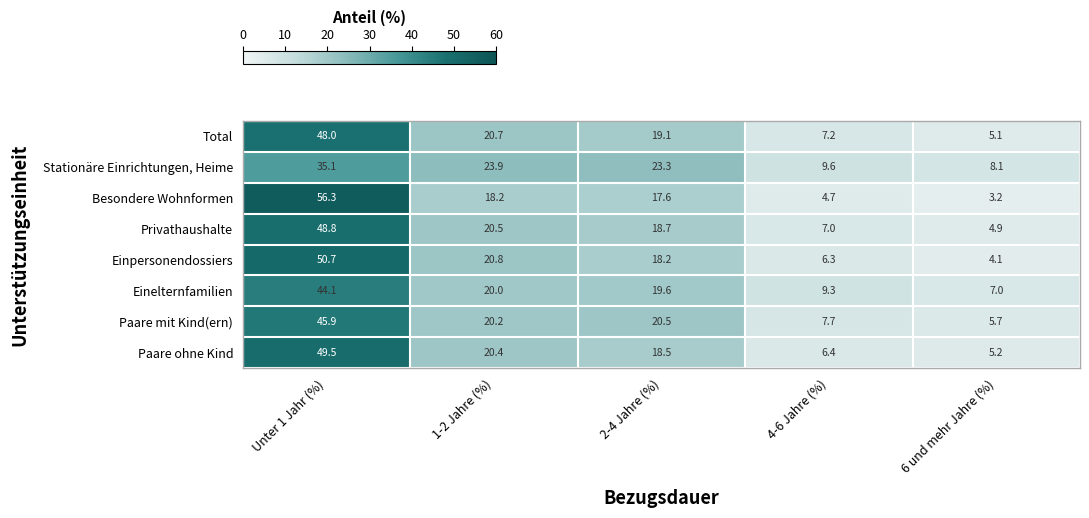

The value of Stationäre Einrichtungen, Heime at 1-2 Jahre (%) is 37.3. True or false?

False